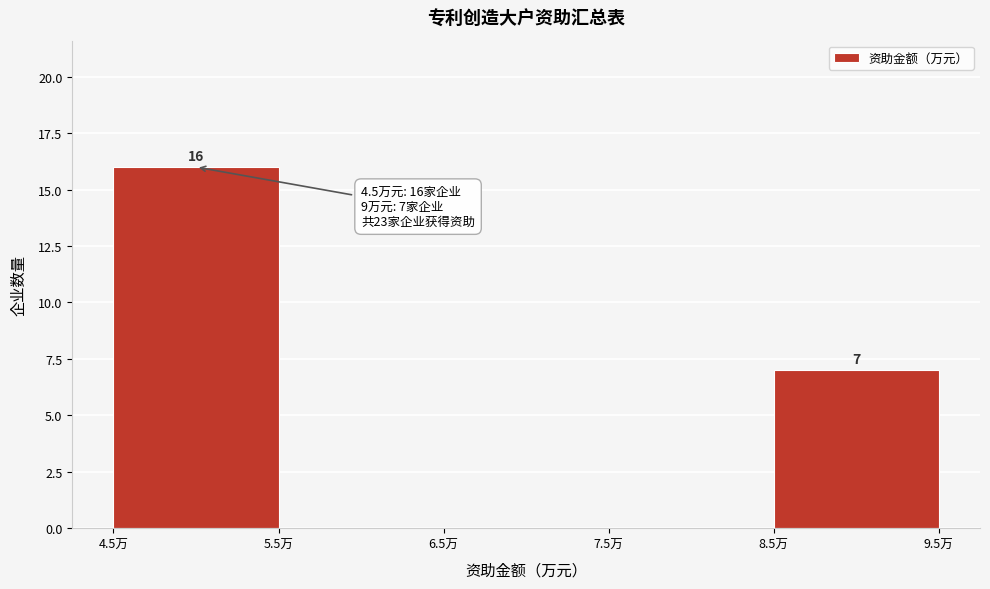

Which range on the x-axis has the tallest bar?

4.5 to 5.5